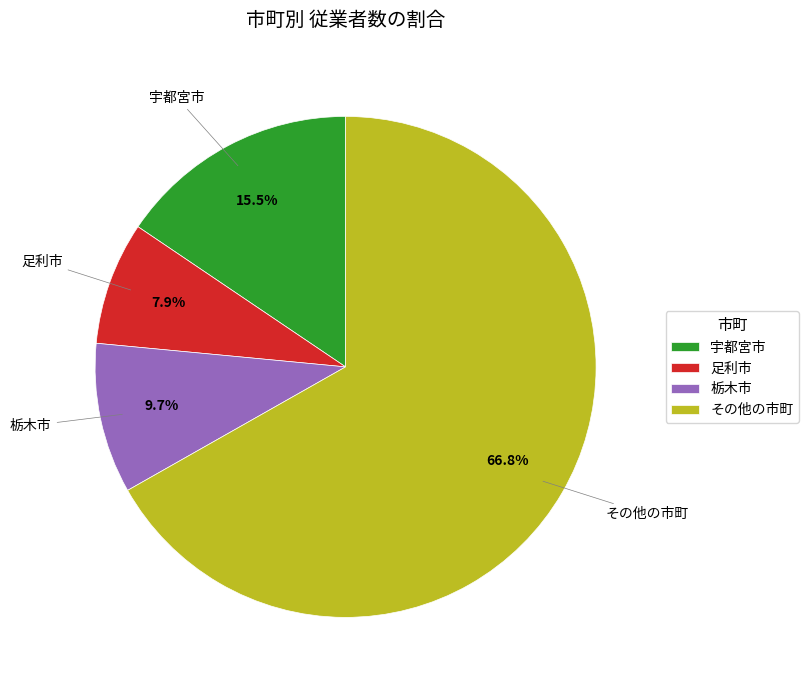

To the nearest percent, what is the average slice percentage?

25%